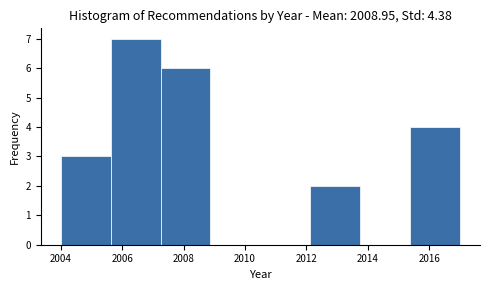

Reading left to right, transcribe this chart: for each bar, give the range it covers on the x-axis and its height. Neither the bar edges nor the heights are printed on the chart, so give them approximately, as read against the axes.

2004.0 to 2005.6: 3
2005.6 to 2007.2: 7
2007.2 to 2008.8: 6
2008.8 to 2010.6: 0
2010.6 to 2012.2: 0
2012.2 to 2013.8: 2
2013.8 to 2015.4: 0
2015.4 to 2017.0: 4